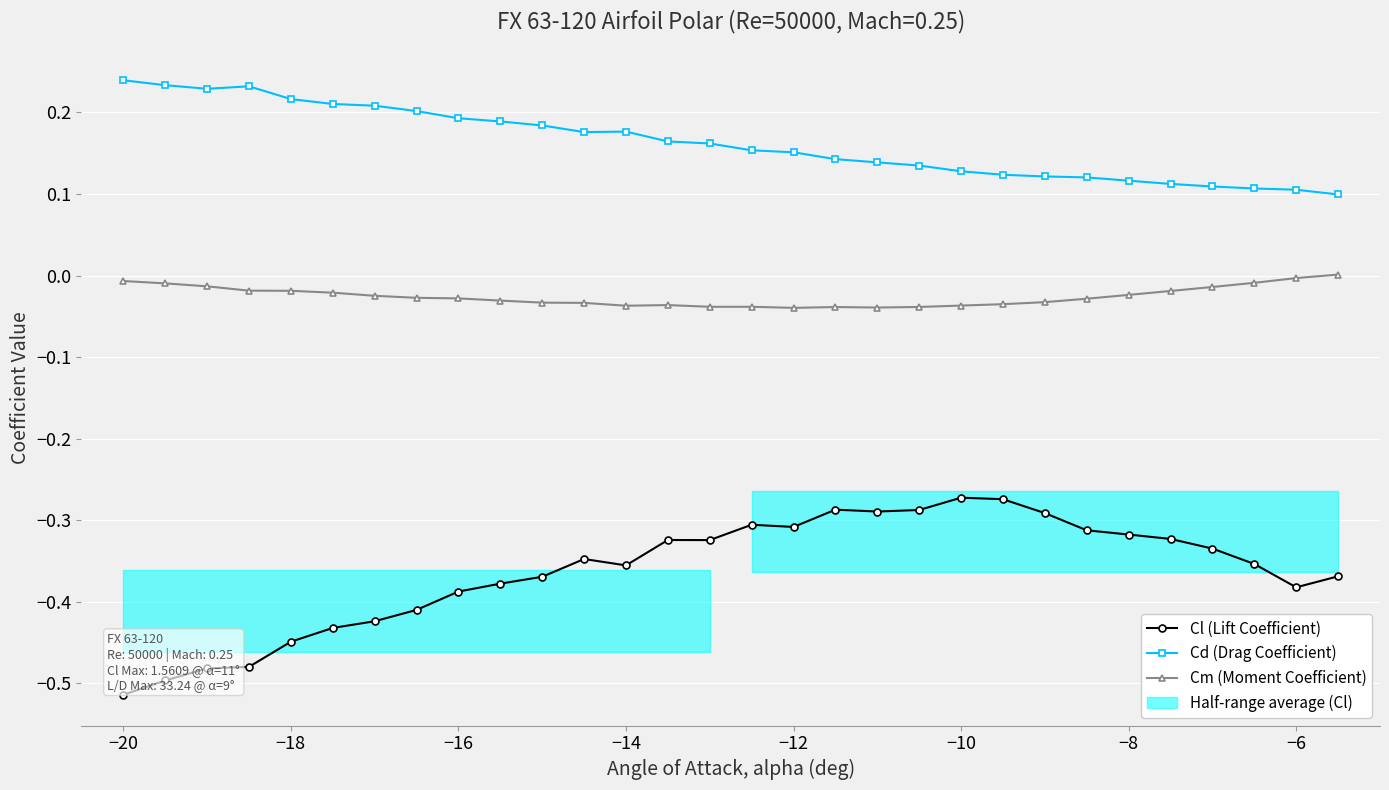

True or false: Cm (Moment Coefficient) and Cd (Drag Coefficient) intersect in this chart.

False